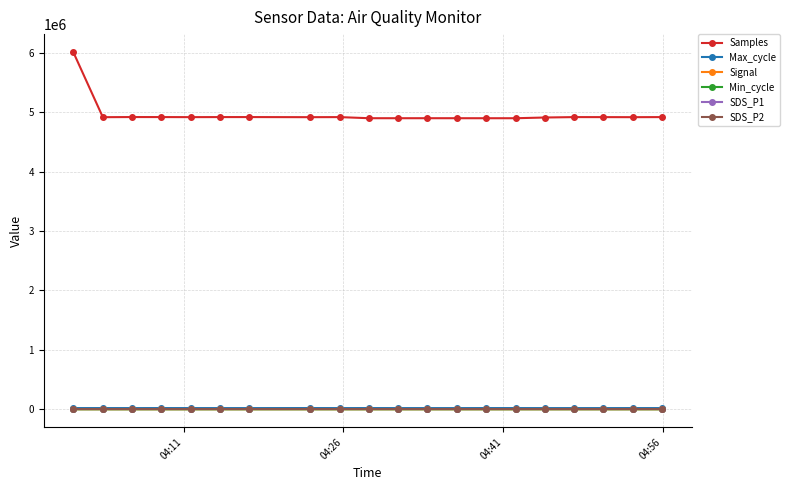

True or false: Samples and Min_cycle cross at least once.

False